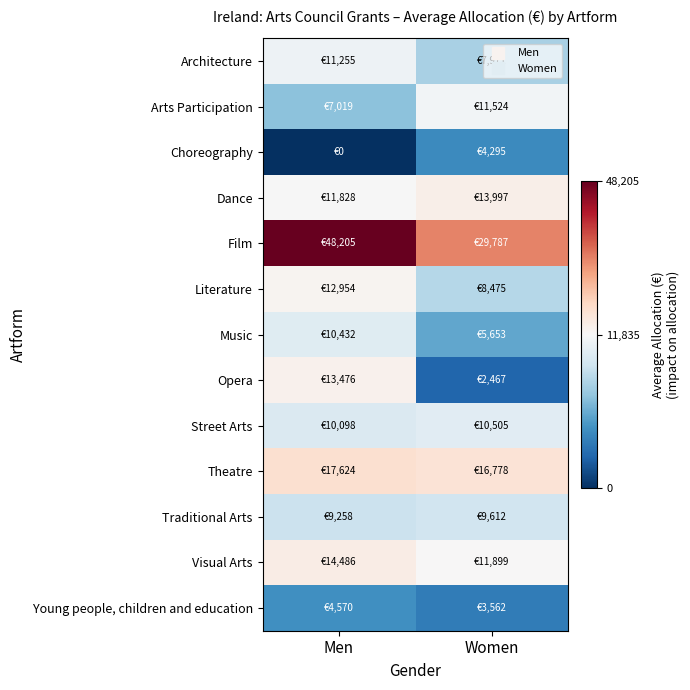

What is the spread (max minus min) of values at Men?

48205